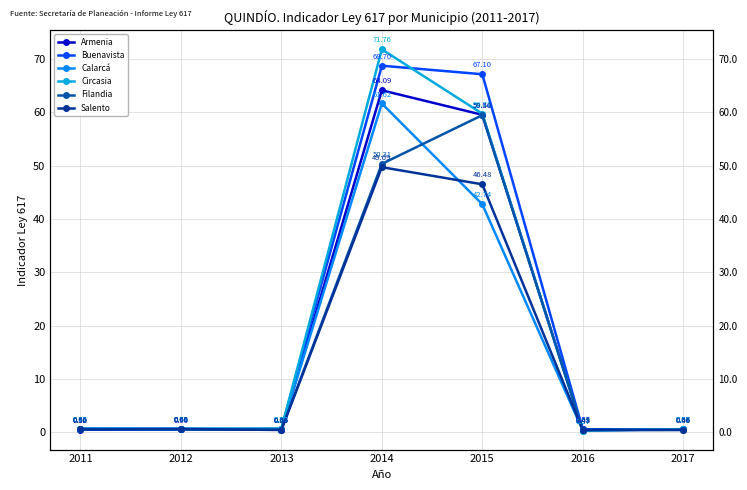

What are all the series names shown in the legend?

Armenia, Buenavista, Calarcá, Circasia, Filandia, Salento